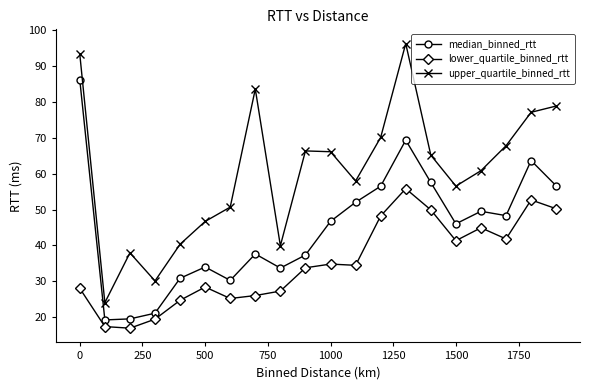

True or false: lower_quartile_binned_rtt and upper_quartile_binned_rtt intersect in this chart.

False